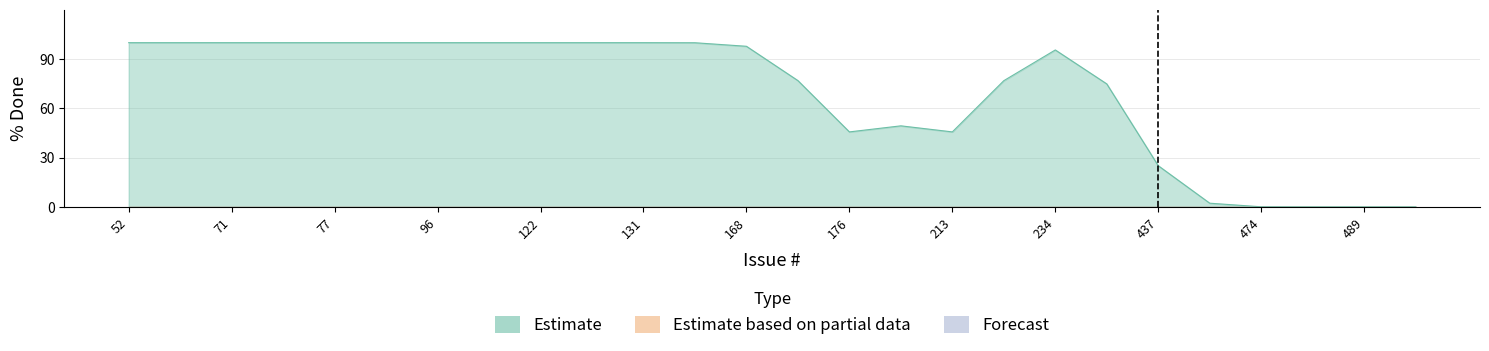

What position from the left is 488?

24